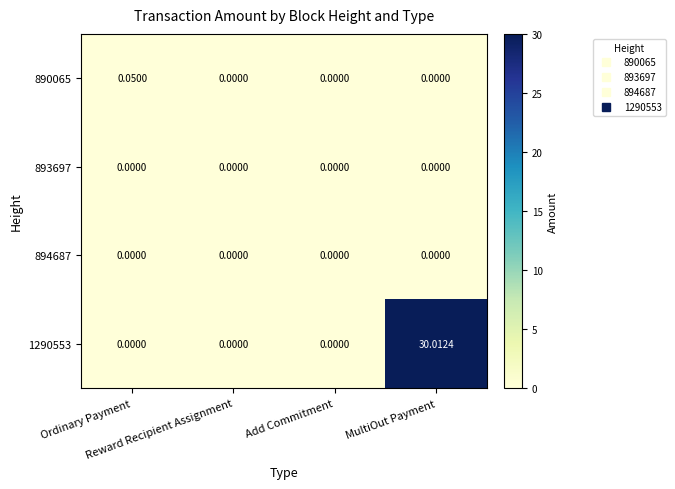

How many distinct data groups are displayed?

4